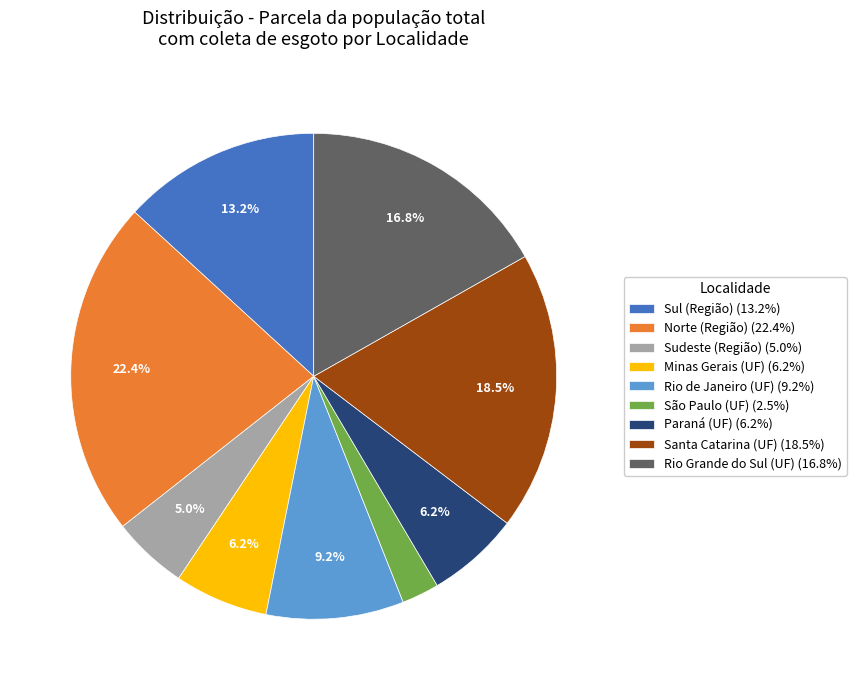

To the nearest percent, what is the difference between the São Paulo (UF) and Santa Catarina (UF) slice percentages?

16%